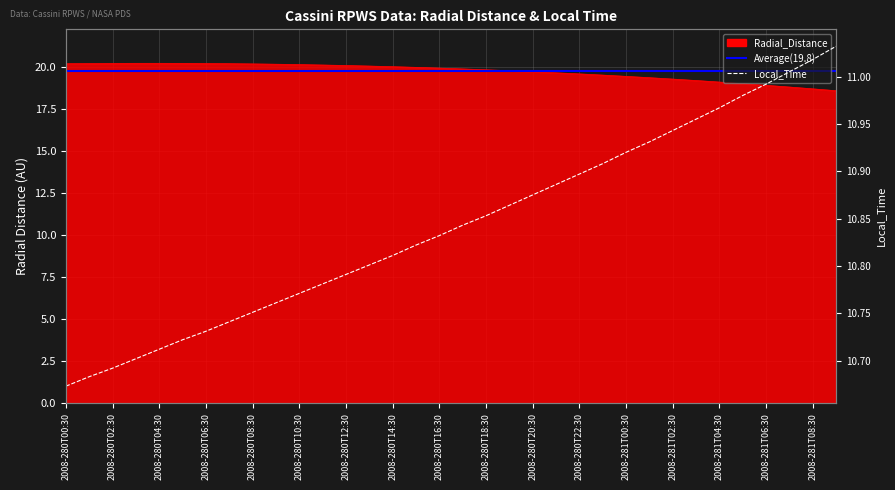

At which label does Radial_Distance reach its minimum?

2008-281T09:30